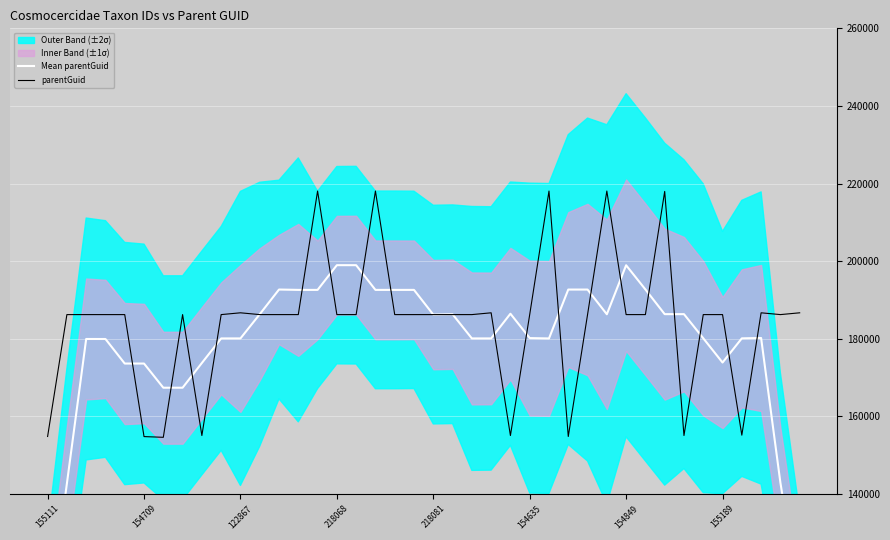

What is the difference between the second highest and minimum values in the parentGuid series?

63446